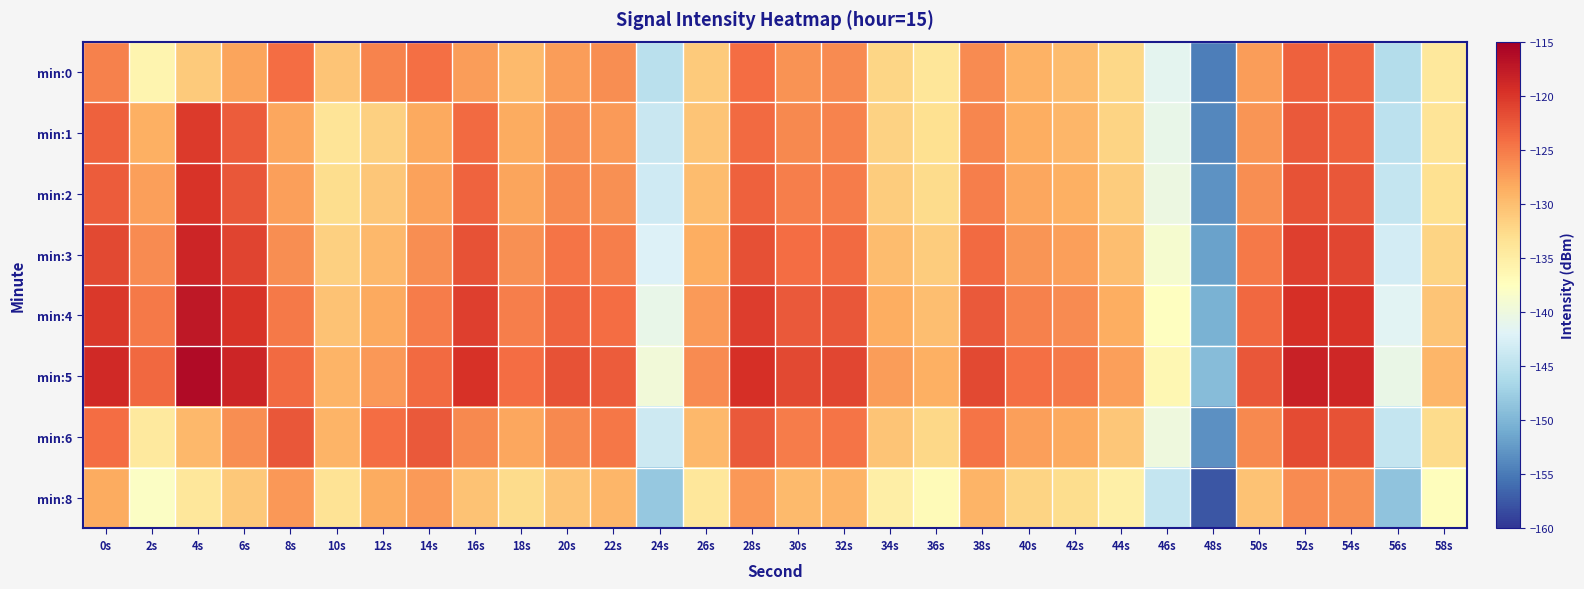

At which category is the sum across all series the highest?

52s